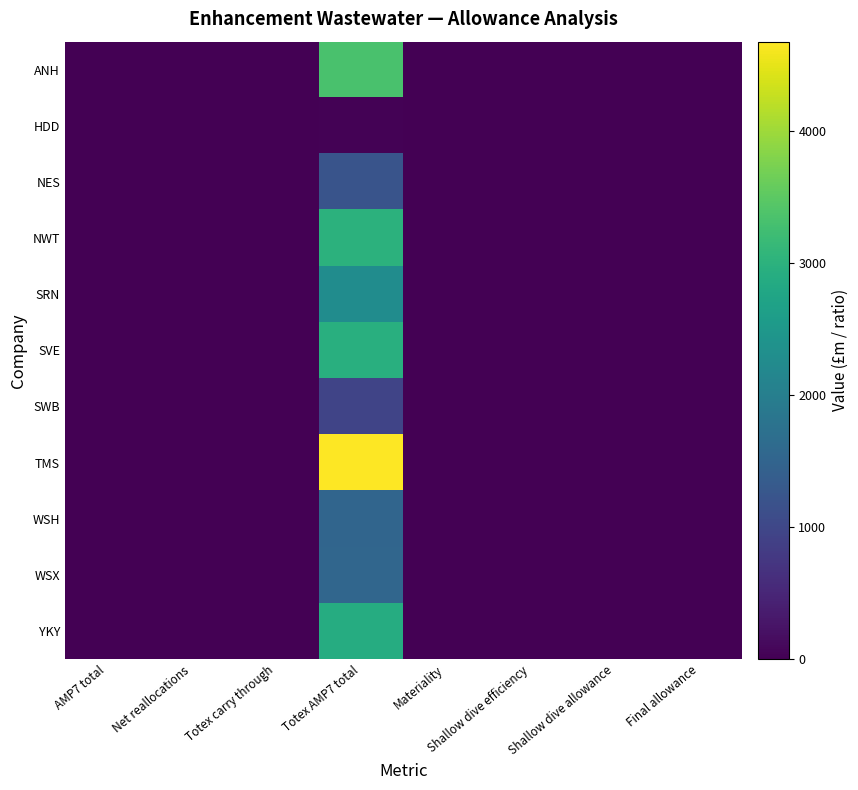

List the series in order of their peak value, lowest first.

HDD, SWB, NES, WSH, WSX, SRN, YKY, SVE, NWT, ANH, TMS